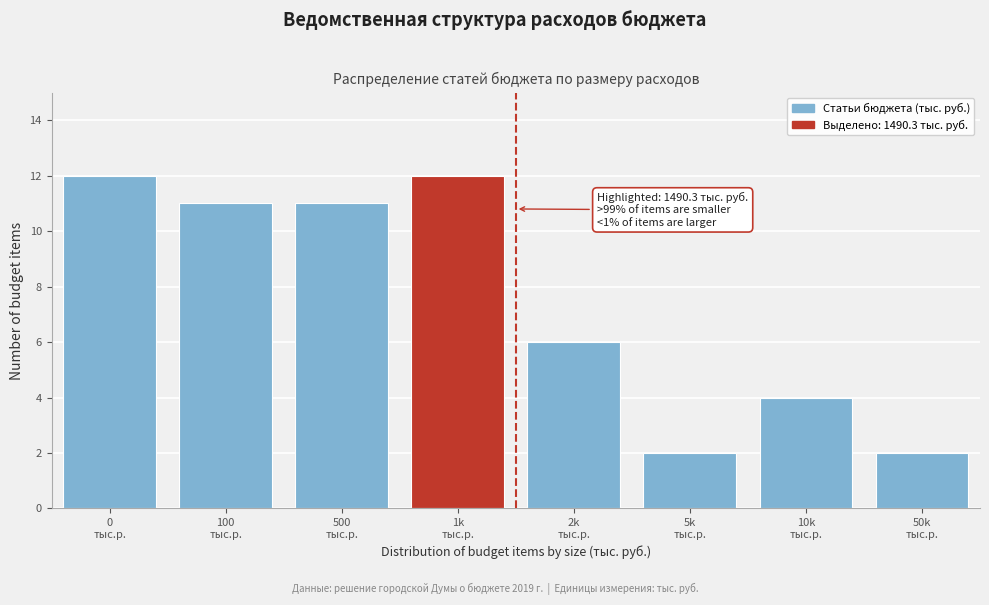

Reading right to left, transcribe all the data shown in this chart.

2	4	2	6	12	11	11	12